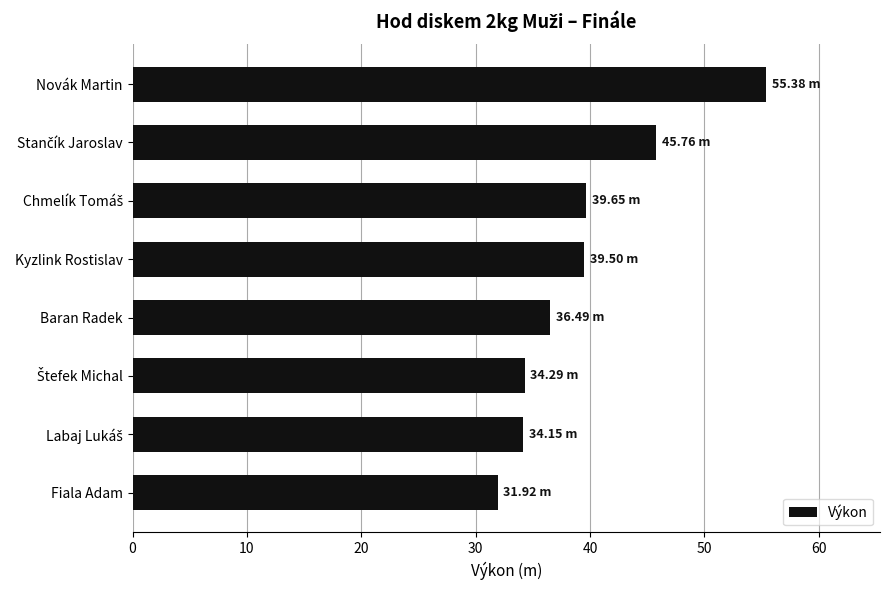

What is the average value?

39.6